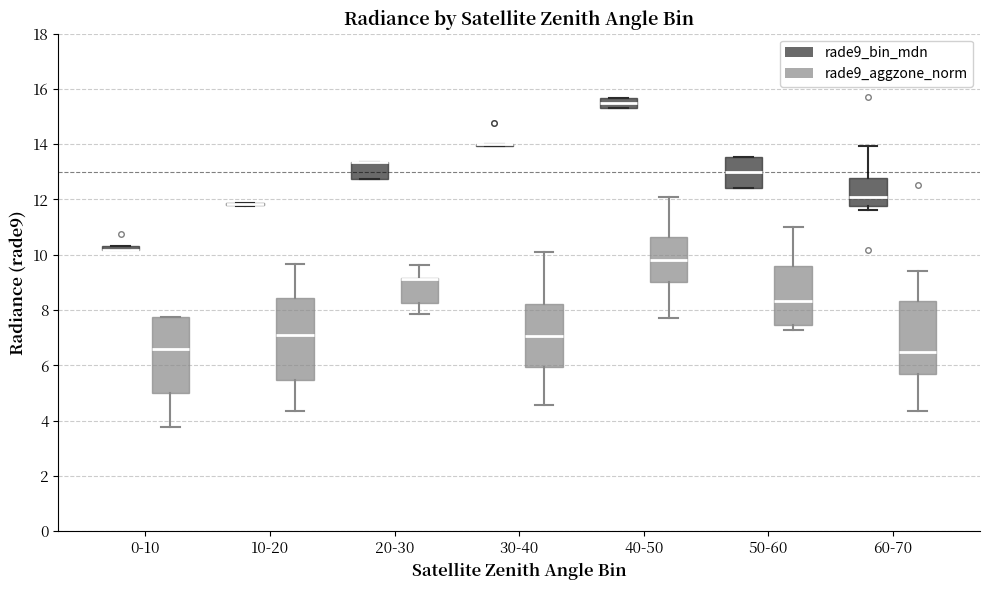

Which box is the tallest, from its lower edge to its upper edge?

10-20 (rade9_aggzone_norm)